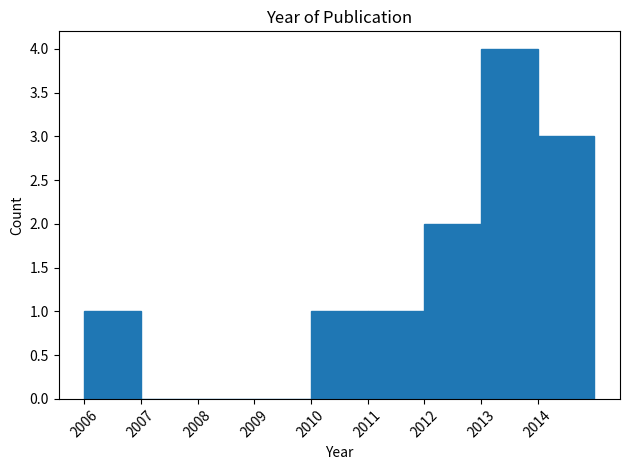

Over which range of the x-axis is the bar tallest?

2013 to 2014